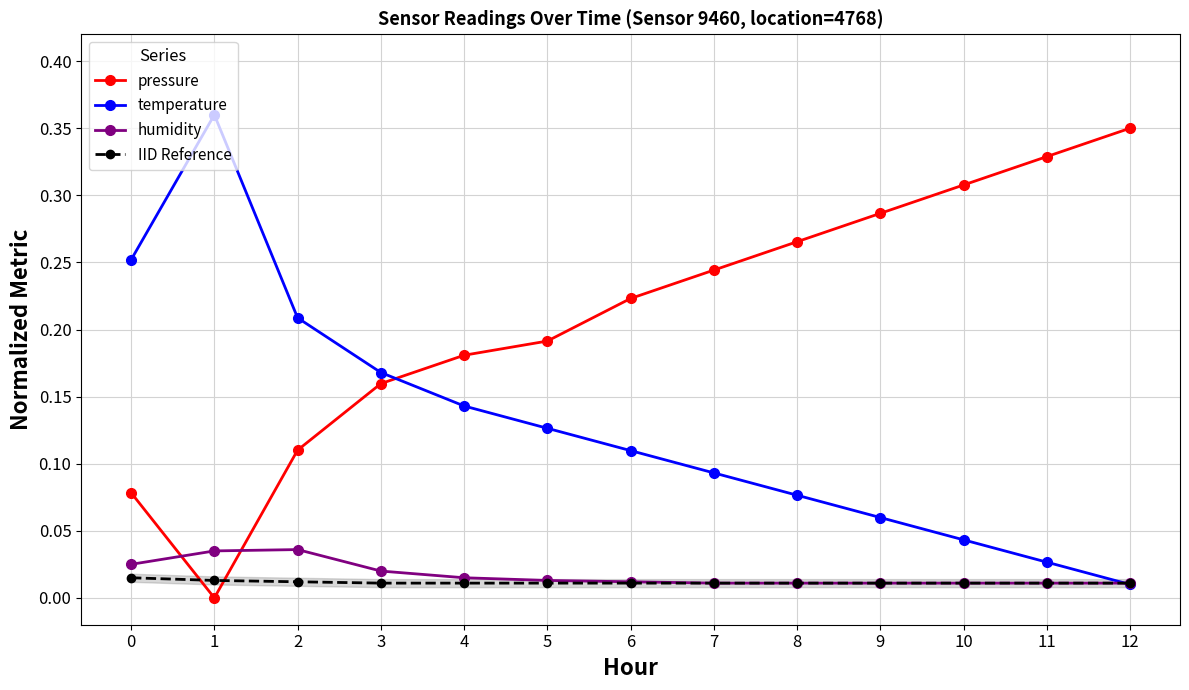

At which label does humidity reach its peak?

2